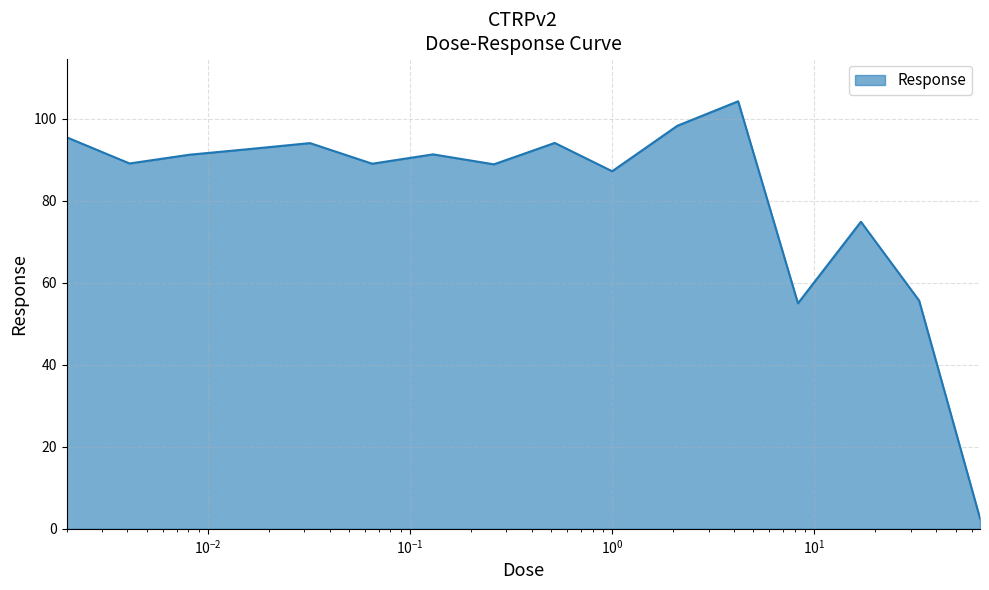

What is the difference between the maximum and minimum values?

101.7